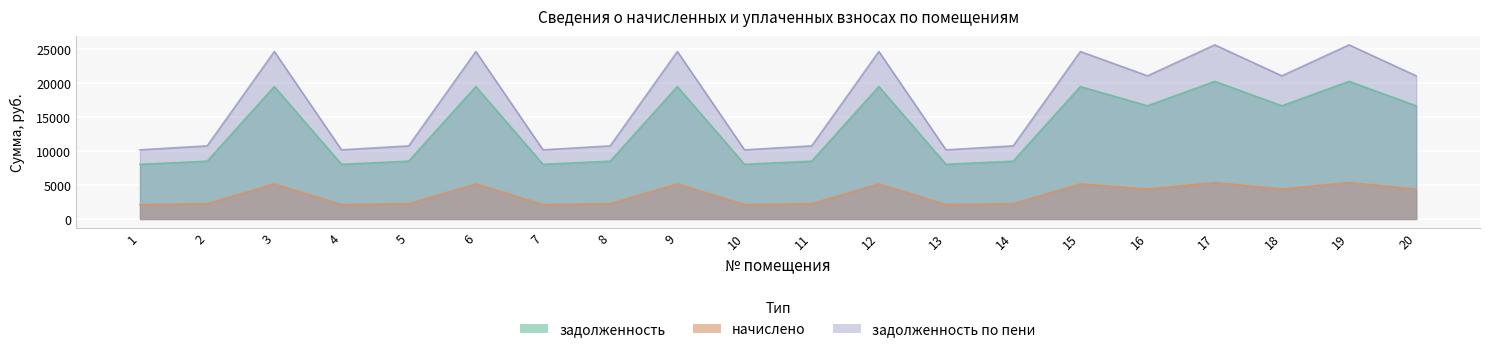

What is the maximum value shown in the chart?

25597.4